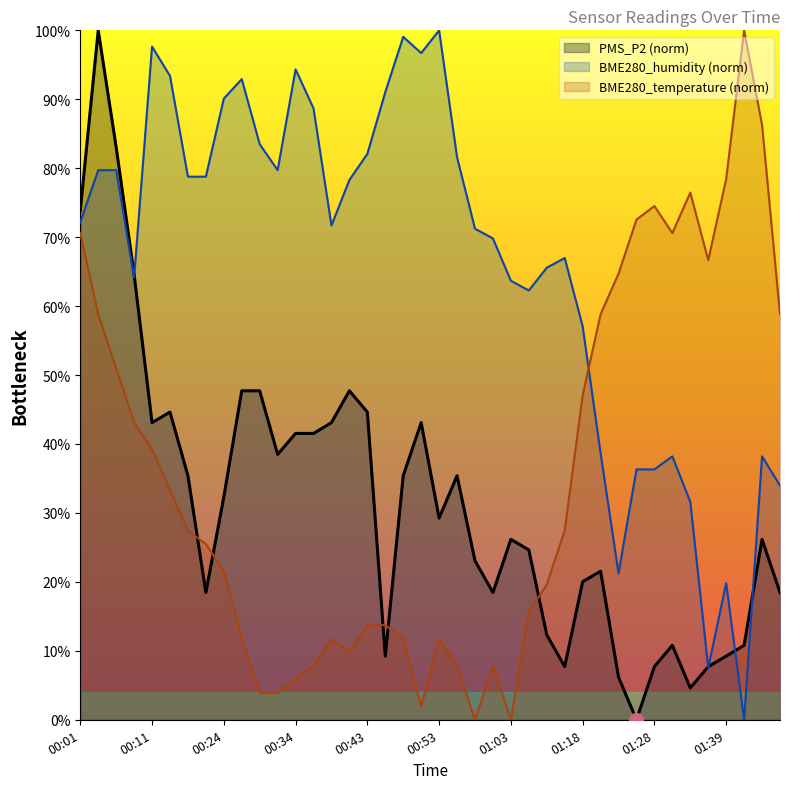

At how many categories does at least one series exceed 42?

40